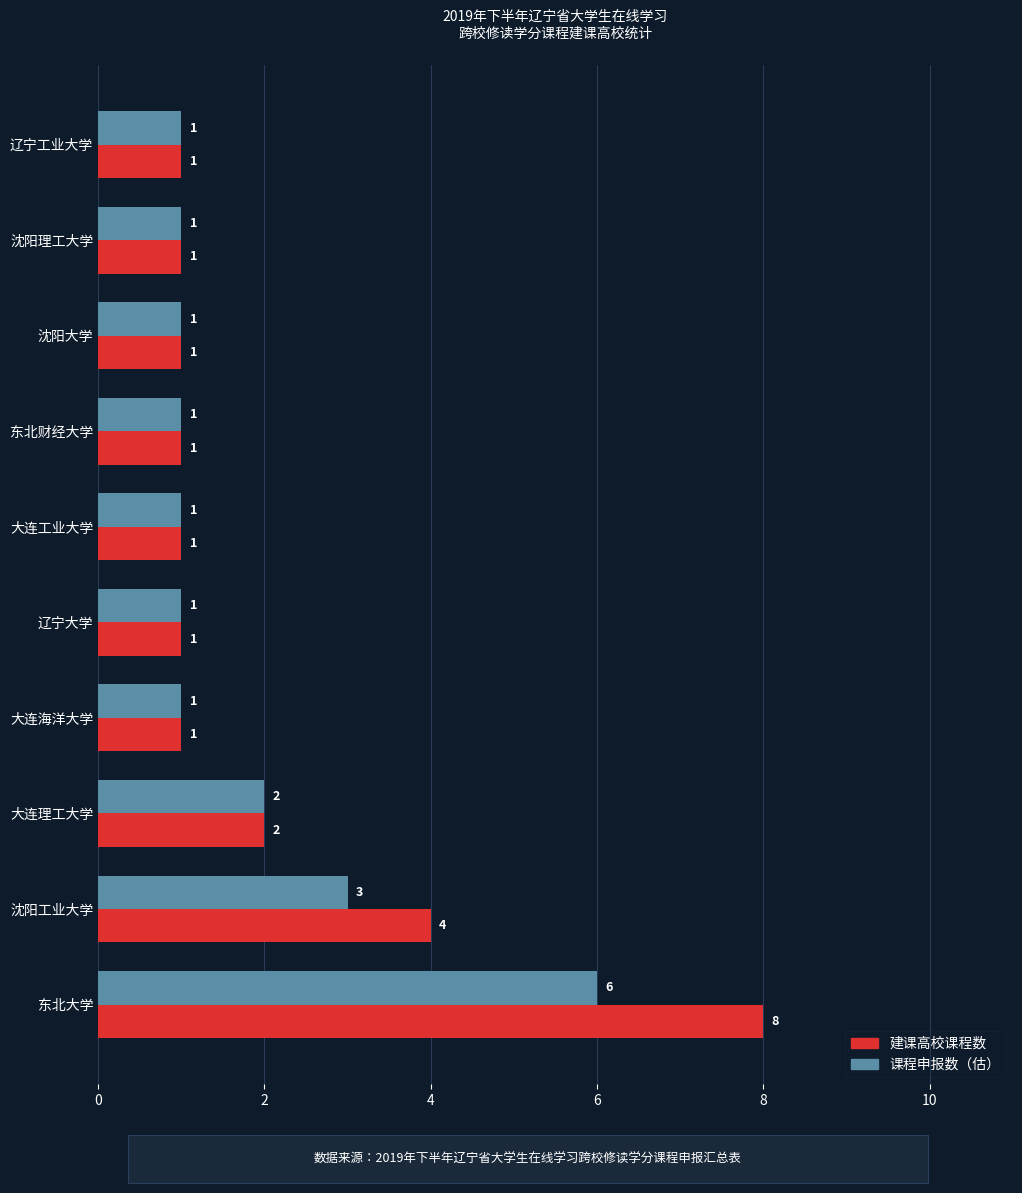

Which series has the largest range (max minus min)?

建课高校课程数